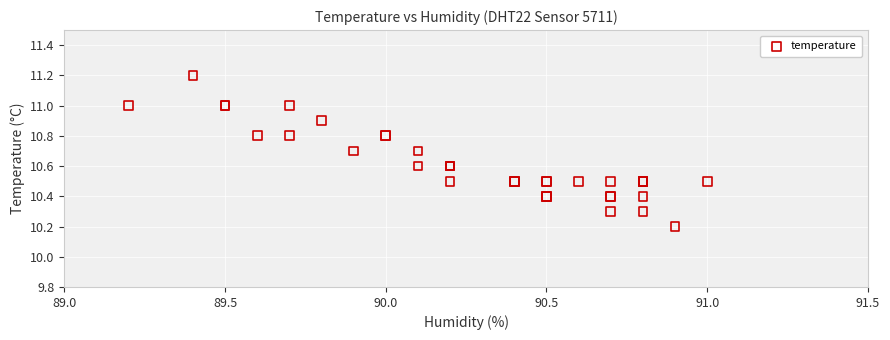

What Y value in the scatter plot is closest to 10?

10.2